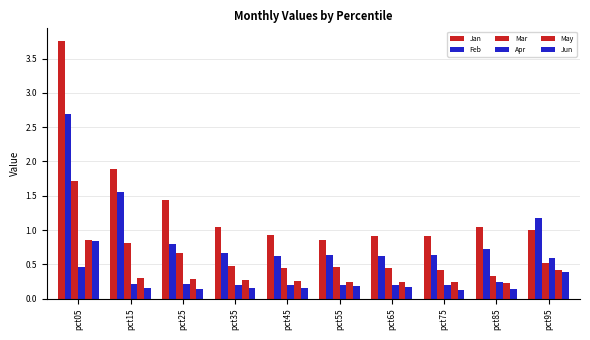

Which series has the widest spread of values?

Jan